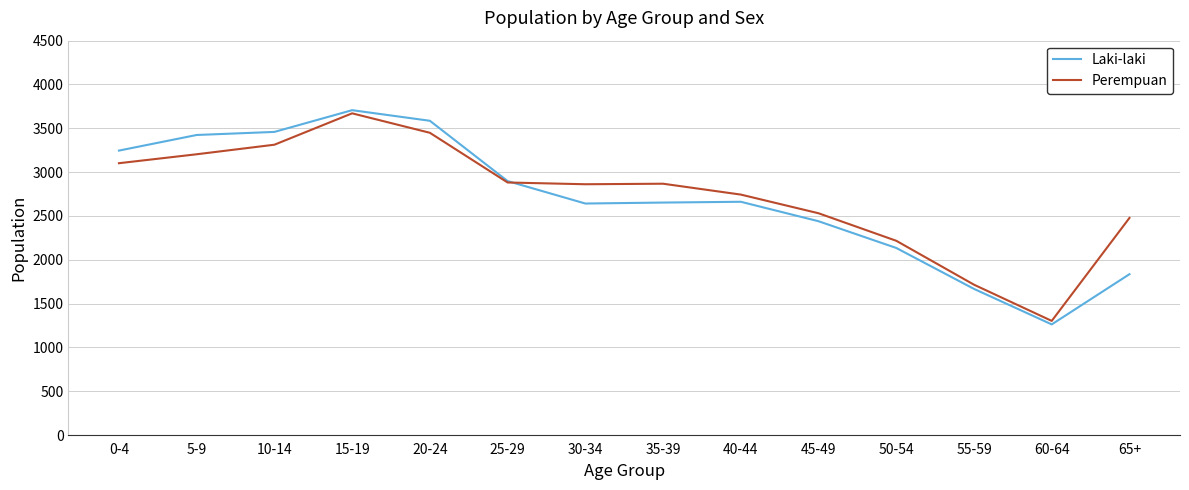

At 45-49, list the series in order from smallest to largest.

Laki-laki, Perempuan